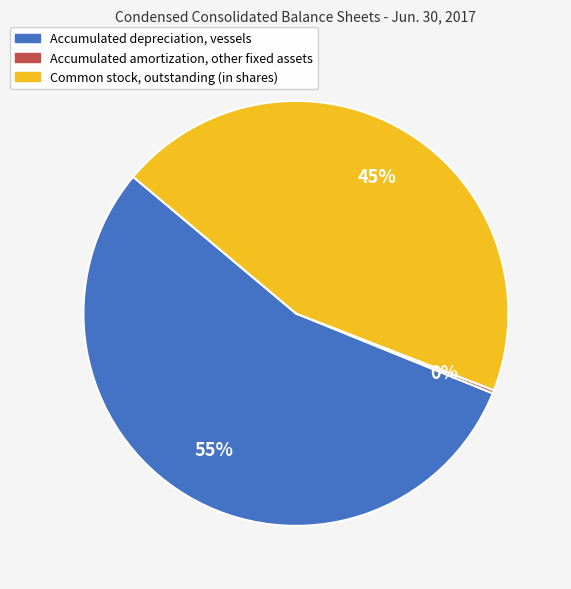

Between Accumulated depreciation, vessels and Common stock, outstanding (in shares), which is larger?

Accumulated depreciation, vessels